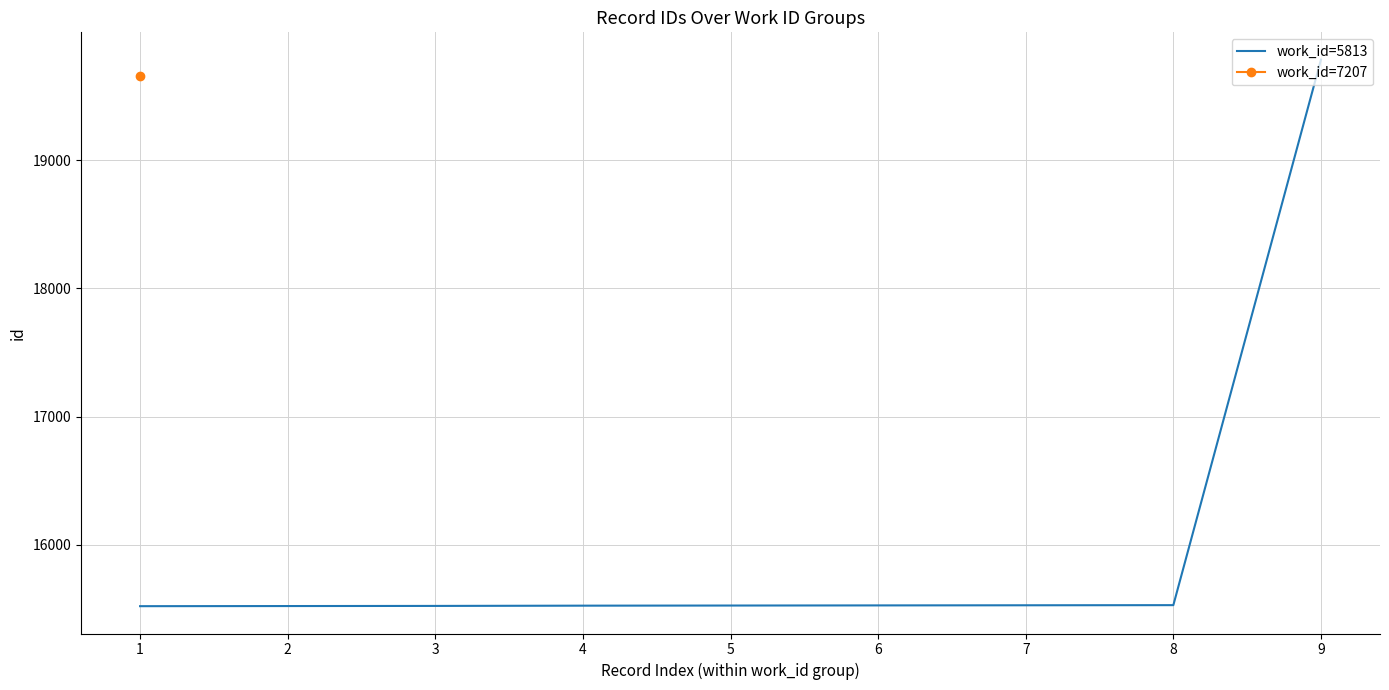

Which has a higher value, 3 or 2?

3